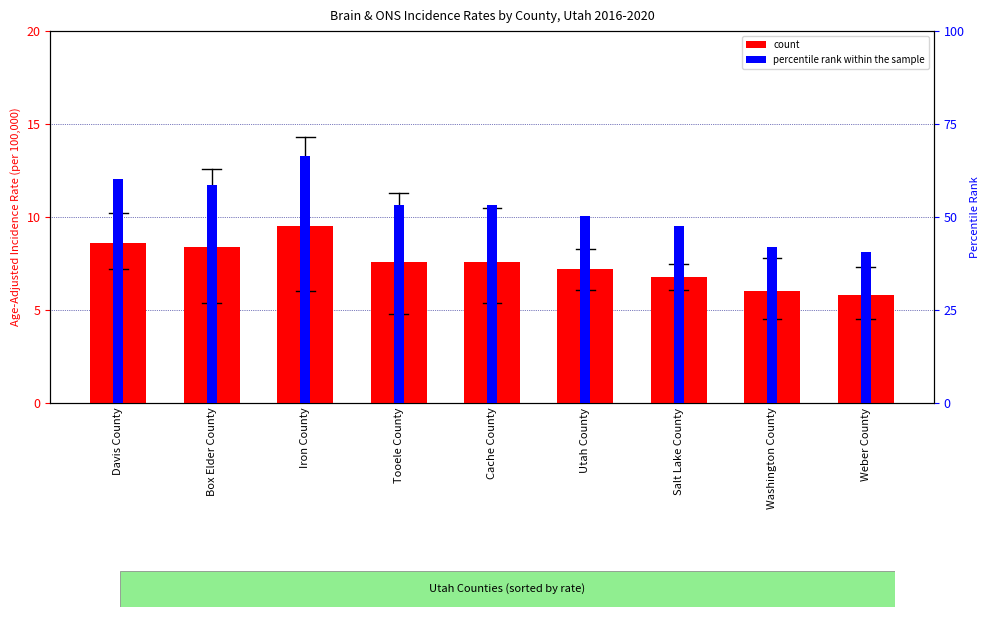

At how many categories does at least one series exceed 51?

5